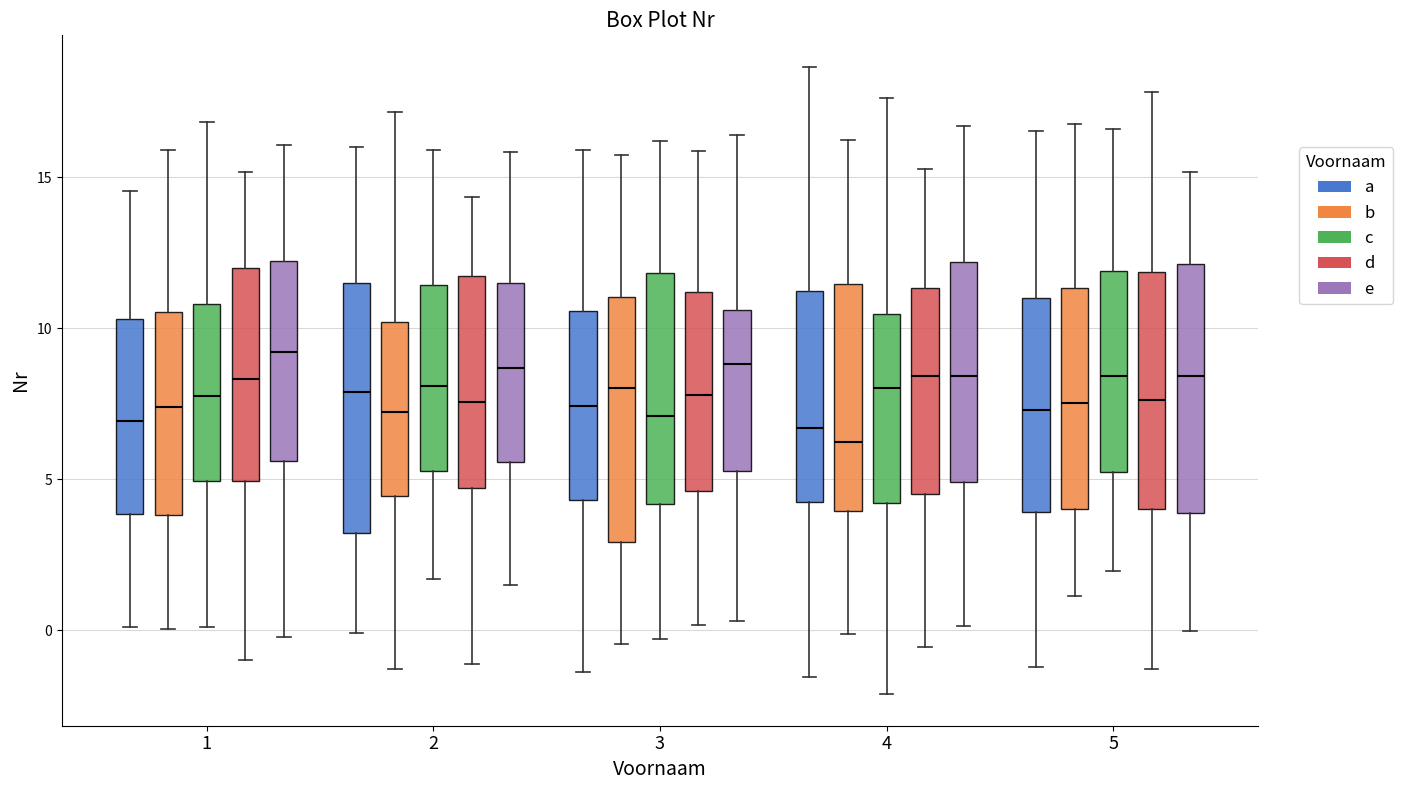

Where does the median line of the box for 2 (a) sit on the y-axis? The values are not printed on the chart, so give them approximately, as read against the axis.

8.0